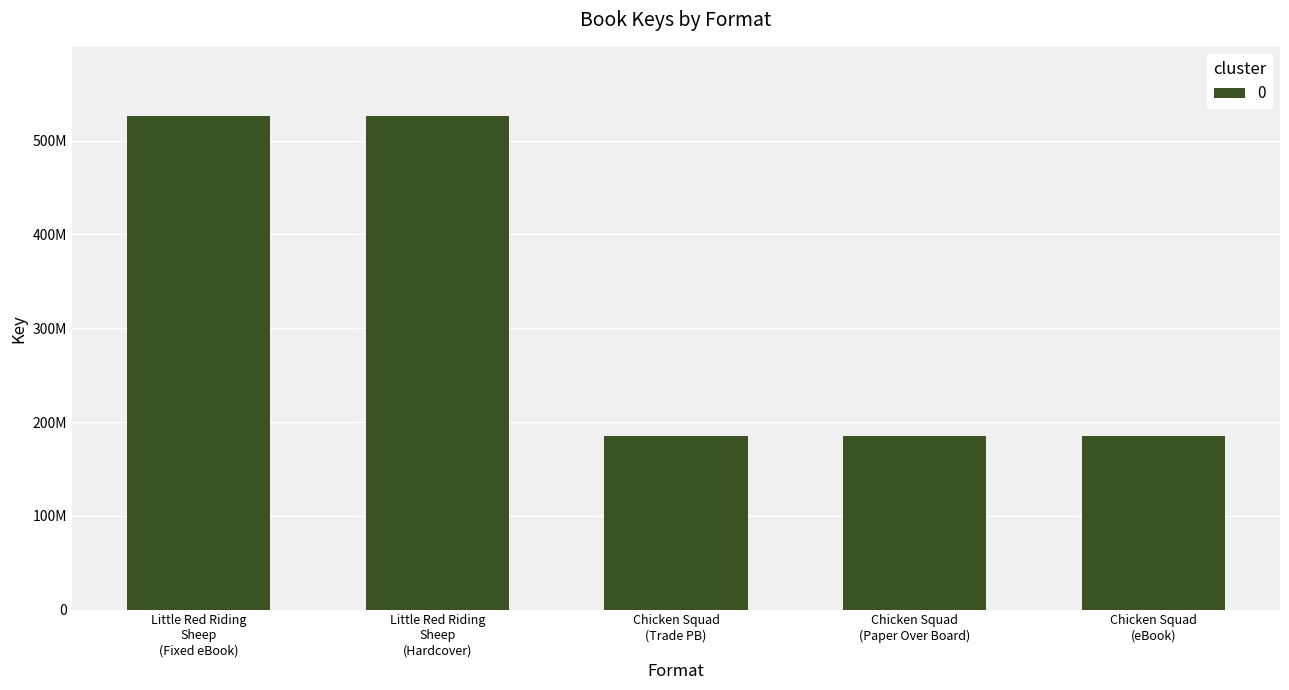

Rank the categories by value from highest to lowest.

Little Red Riding Sheep (Fixed eBook), Little Red Riding Sheep (Hardcover), Chicken Squad (Trade PB), Chicken Squad (Paper Over Board), Chicken Squad (eBook)